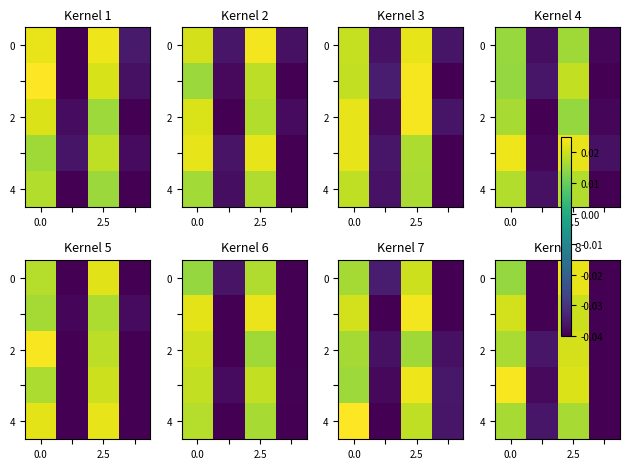

At how many categories does at least one series exceed 0?

2